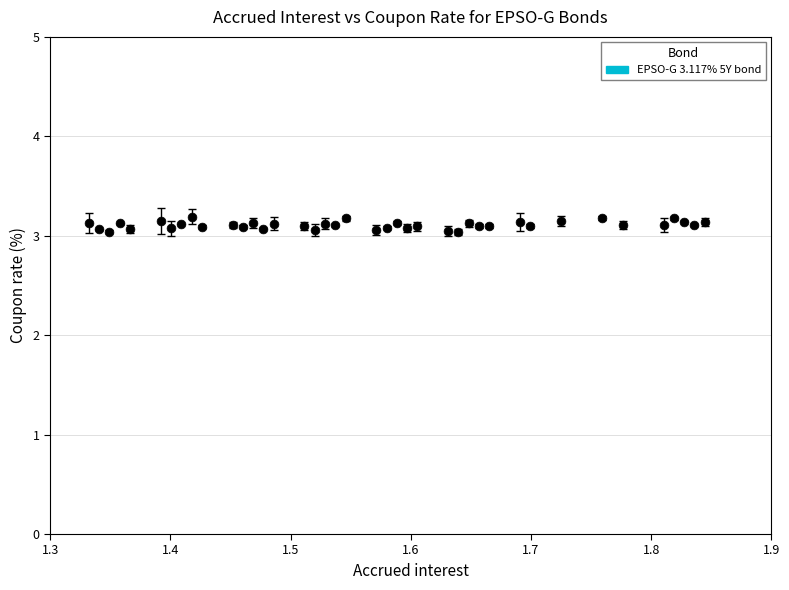

What is the range of X values (max minus min)?

0.5